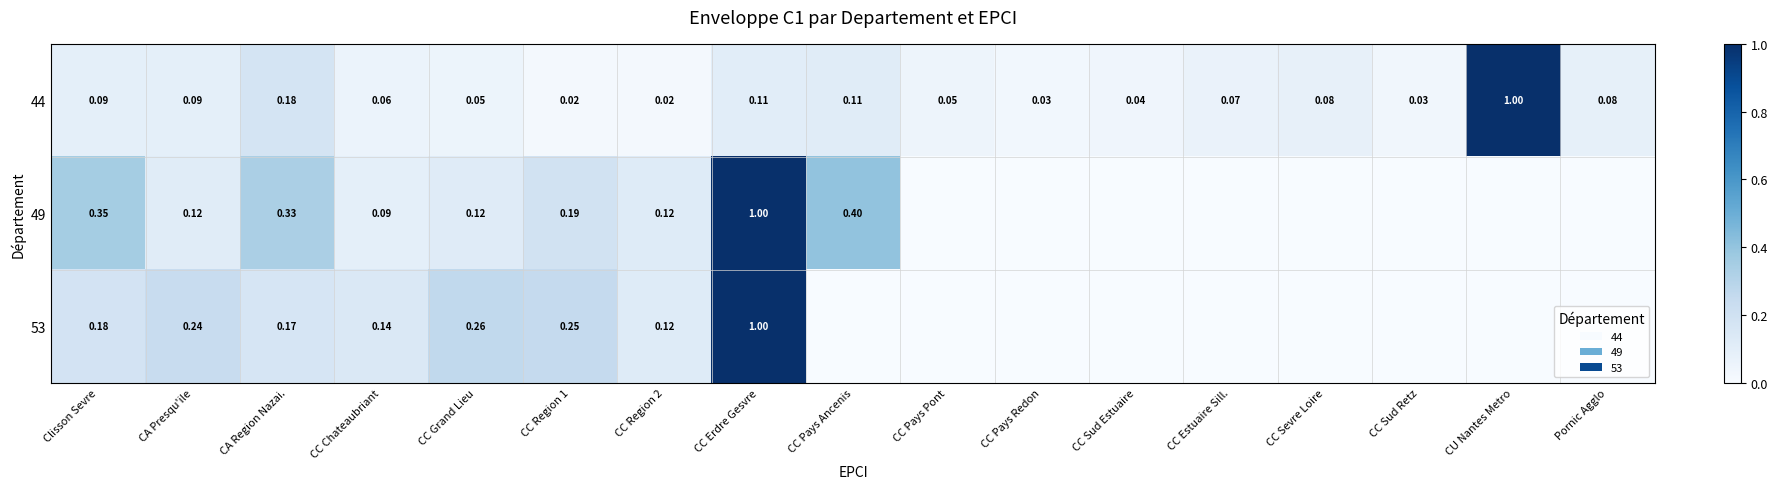

Which category has the highest value in the 44 series?

CU Nantes Metro